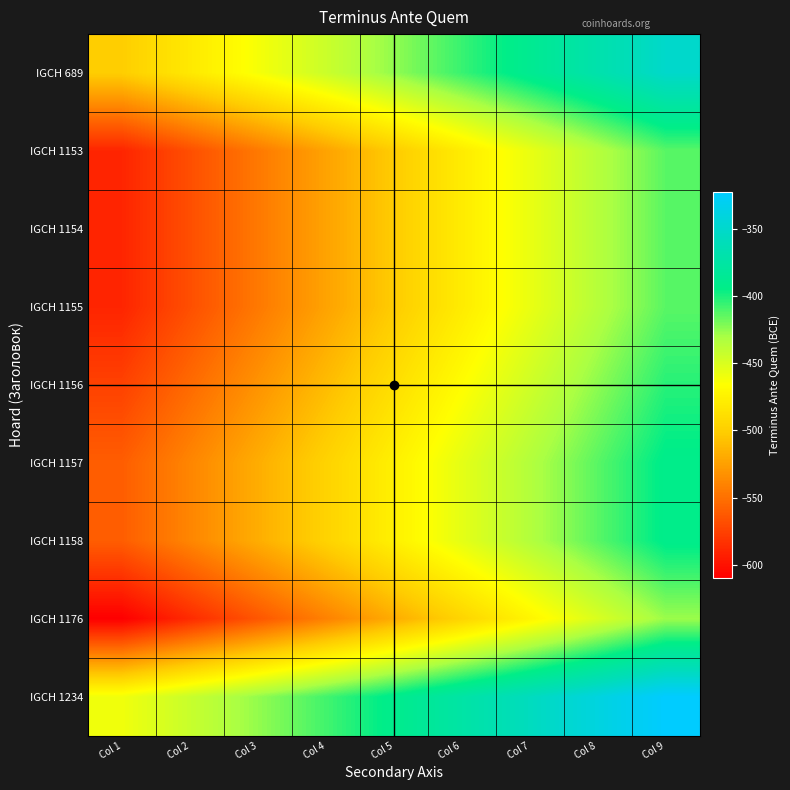

Reading left to right, extract all data points from this chart.

IGCH 689: Col 1=-500.0	Col 2=-481.2	Col 3=-462.5	Col 4=-443.8	Col 5=-425.0	Col 6=-406.2	Col 7=-387.5	Col 8=-368.8	Col 9=-350.0
IGCH 1153: Col 1=-590.0	Col 2=-567.9	Col 3=-545.8	Col 4=-523.6	Col 5=-501.5	Col 6=-479.4	Col 7=-457.2	Col 8=-435.1	Col 9=-413.0
IGCH 1154: Col 1=-590.0	Col 2=-567.9	Col 3=-545.8	Col 4=-523.6	Col 5=-501.5	Col 6=-479.4	Col 7=-457.2	Col 8=-435.1	Col 9=-413.0
IGCH 1155: Col 1=-590.0	Col 2=-567.9	Col 3=-545.8	Col 4=-523.6	Col 5=-501.5	Col 6=-479.4	Col 7=-457.2	Col 8=-435.1	Col 9=-413.0
IGCH 1156: Col 1=-575.0	Col 2=-553.4	Col 3=-531.9	Col 4=-510.3	Col 5=-488.8	Col 6=-467.2	Col 7=-445.6	Col 8=-424.1	Col 9=-402.5
IGCH 1157: Col 1=-560.0	Col 2=-539.0	Col 3=-518.0	Col 4=-497.0	Col 5=-476.0	Col 6=-455.0	Col 7=-434.0	Col 8=-413.0	Col 9=-392.0
IGCH 1158: Col 1=-560.0	Col 2=-539.0	Col 3=-518.0	Col 4=-497.0	Col 5=-476.0	Col 6=-455.0	Col 7=-434.0	Col 8=-413.0	Col 9=-392.0
IGCH 1176: Col 1=-610.0	Col 2=-587.1	Col 3=-564.2	Col 4=-541.4	Col 5=-518.5	Col 6=-495.6	Col 7=-472.8	Col 8=-449.9	Col 9=-427.0
IGCH 1234: Col 1=-460.0	Col 2=-442.8	Col 3=-425.5	Col 4=-408.2	Col 5=-391.0	Col 6=-373.8	Col 7=-356.5	Col 8=-339.2	Col 9=-322.0